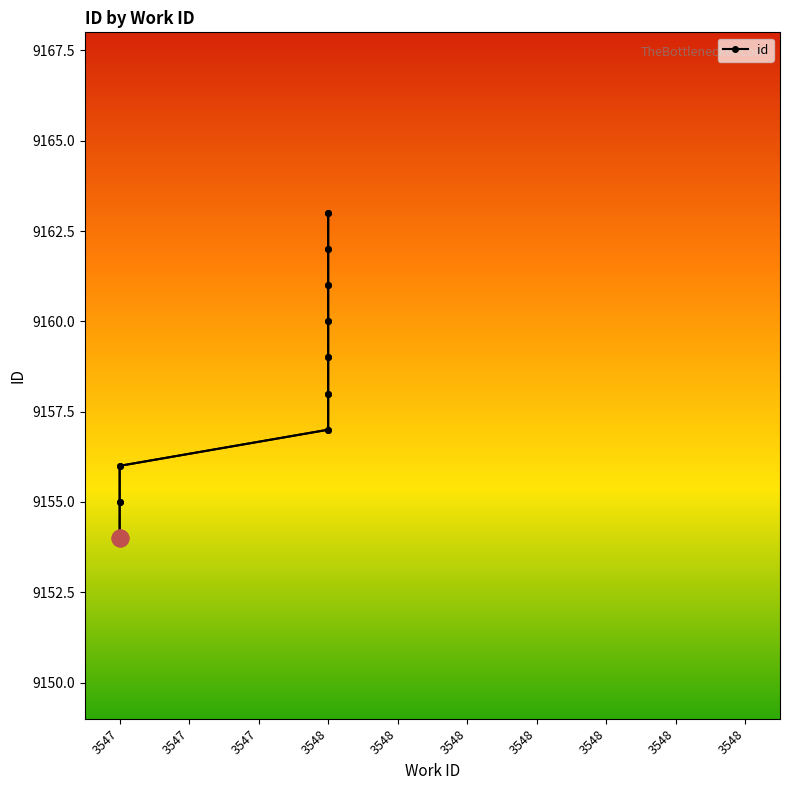

The value at 3548 is 2847. True or false?

False